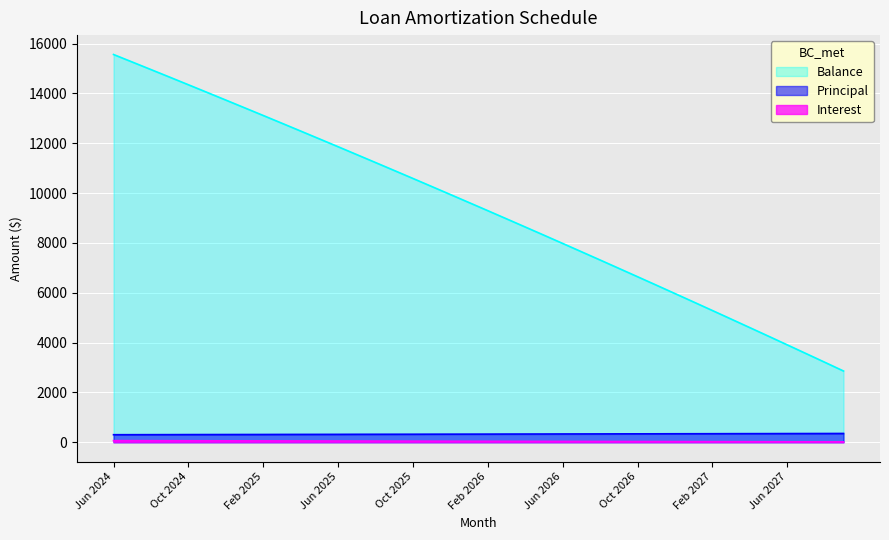

What is the difference between the highest and lowest values at Dec 2026?

5941.0